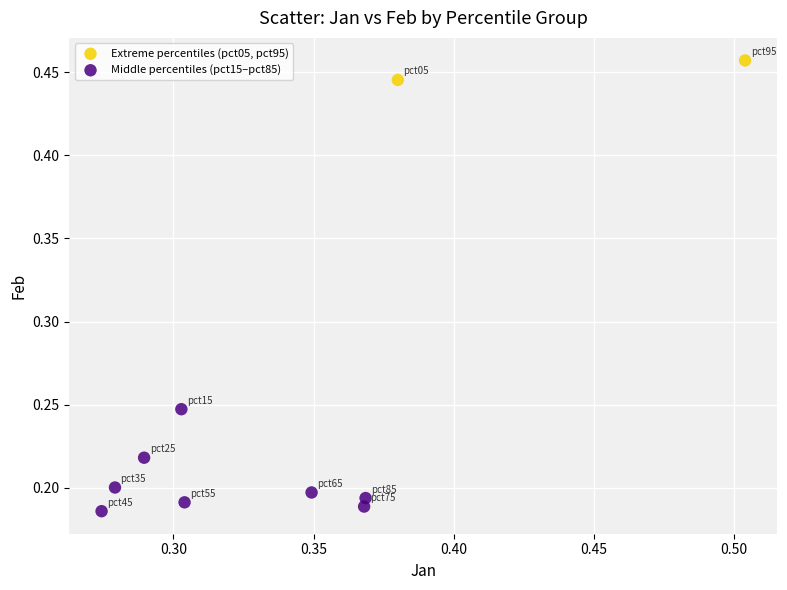

Which series reaches the maximum Y coordinate?

Extreme percentiles (pct05, pct95)